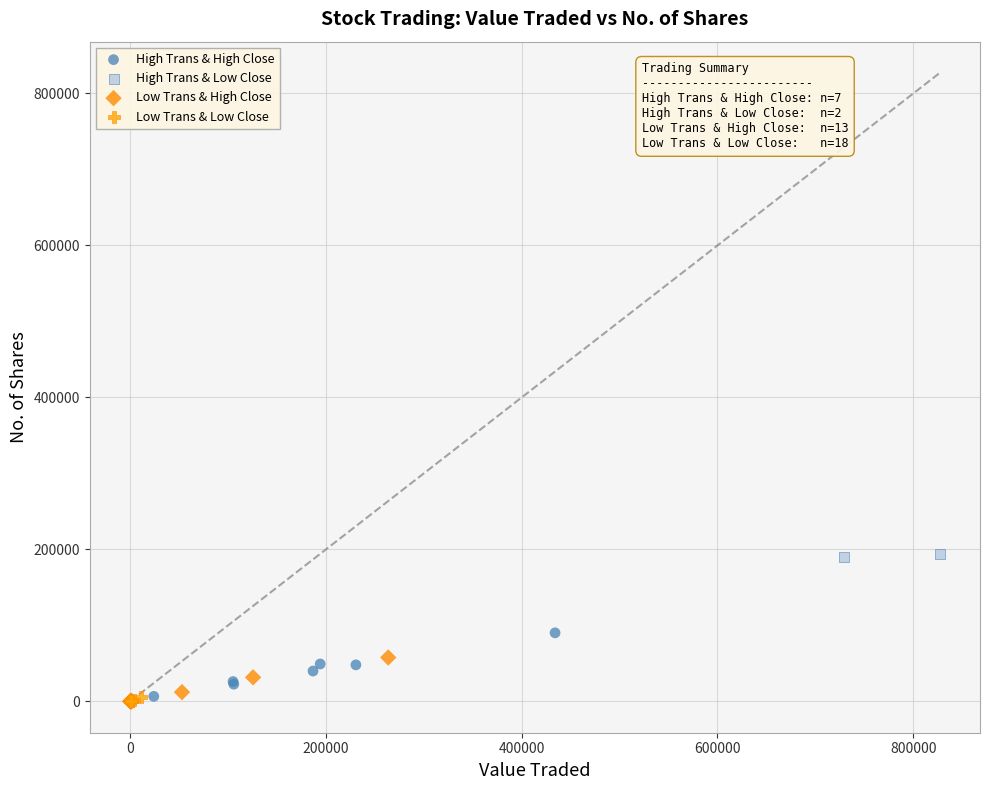

What are all the series names shown in the legend?

High Trans & High Close, High Trans & Low Close, Low Trans & High Close, Low Trans & Low Close